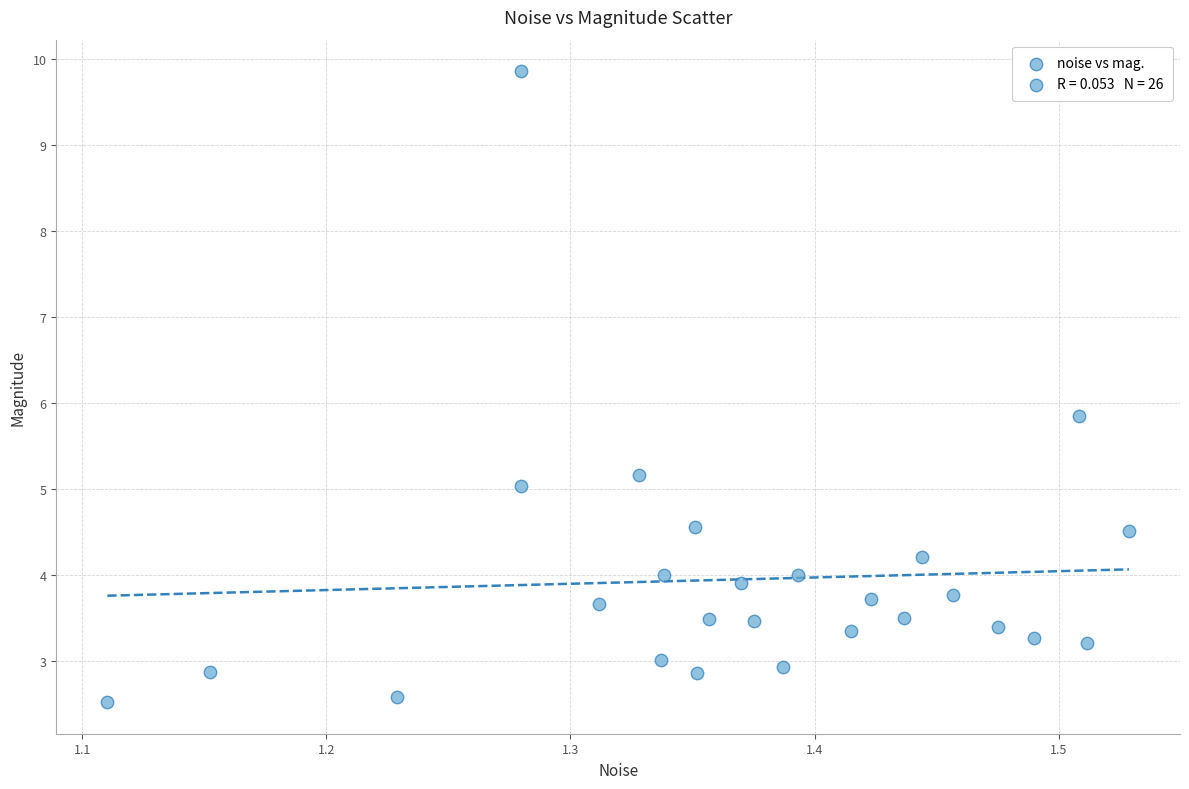

What is the range of Y values (max minus min)?

7.3